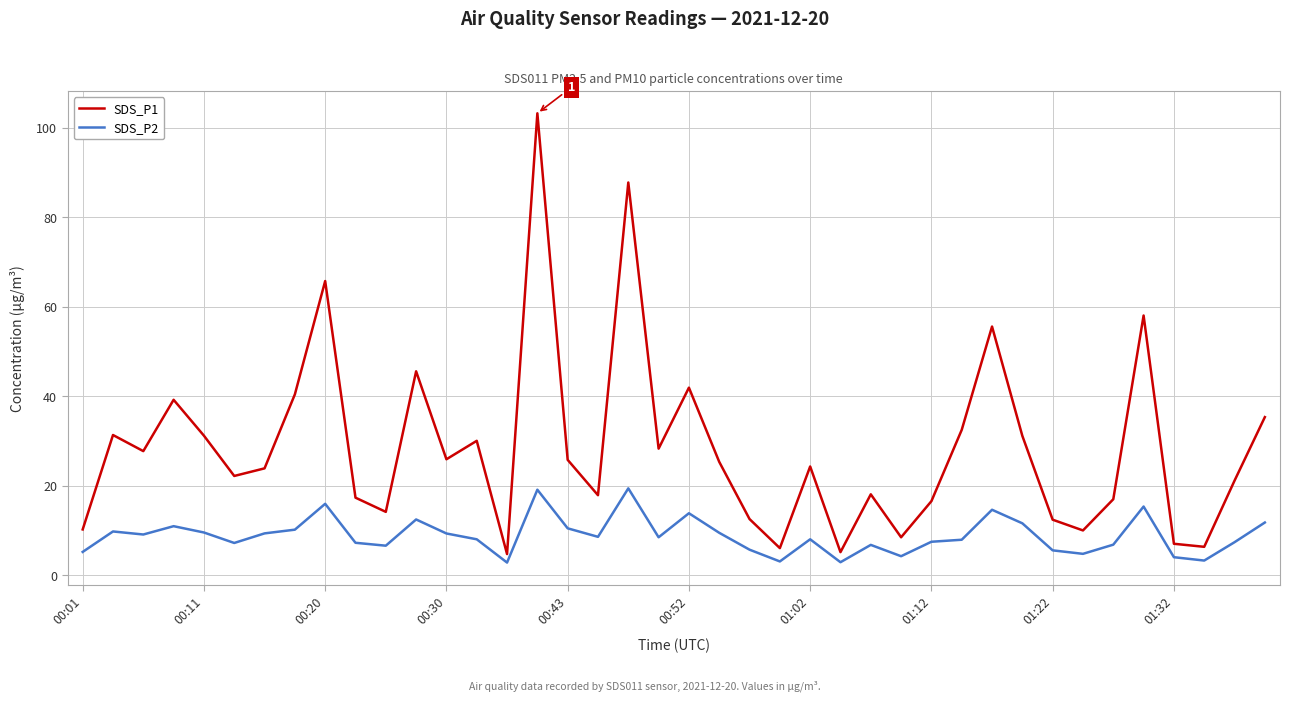

List the series in order of their overall mean, lowest first.

SDS_P2, SDS_P1